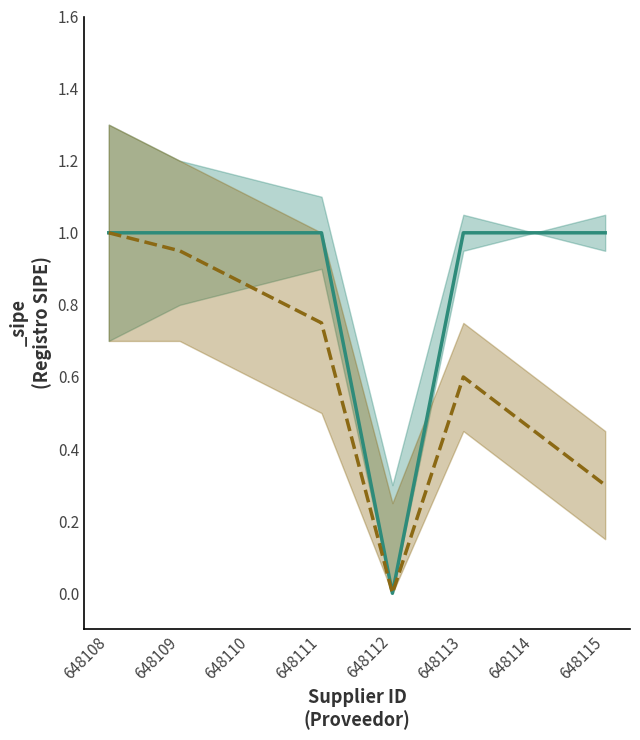

The _sipe series shows 1.0 at 648111. True or false?

True